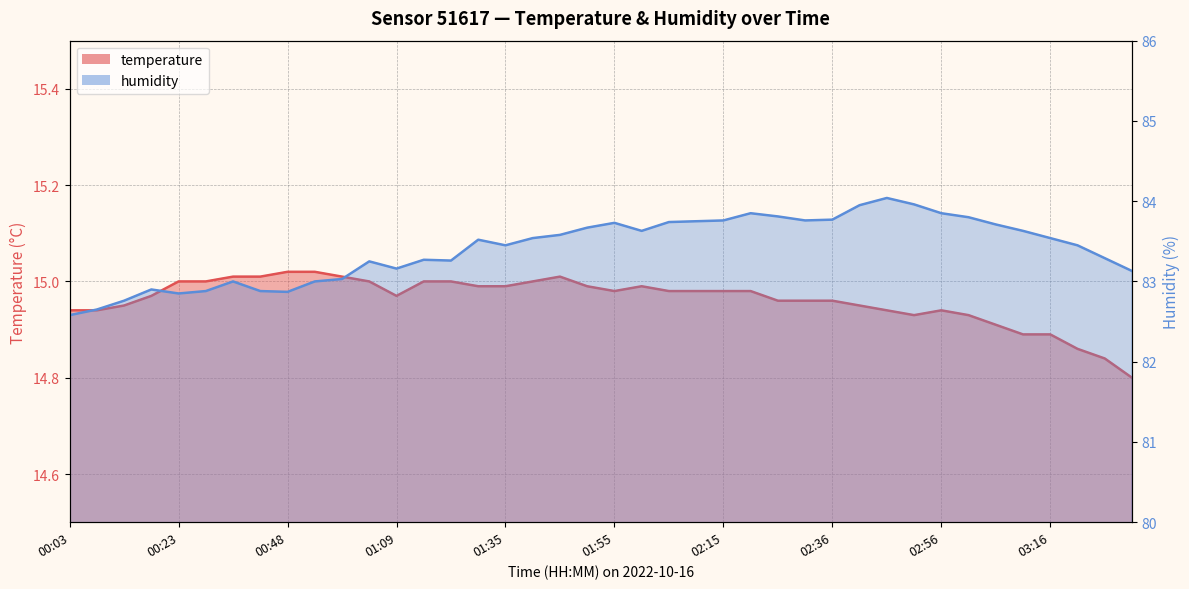

List the labels in order of humidity value, largest first.

02:46, 02:51, 02:41, 02:21, 02:56, 02:26, 03:01, 02:36, 02:15, 02:31, 02:10, 02:05, 01:55, 03:06, 01:50, 02:00, 03:11, 01:45, 01:40, 03:16, 01:30, 01:35, 03:21, 03:26, 01:14, 01:24, 01:03, 01:09, 03:31, 00:58, 00:33, 00:53, 00:18, 00:28, 00:38, 00:48, 00:23, 00:13, 00:08, 00:03